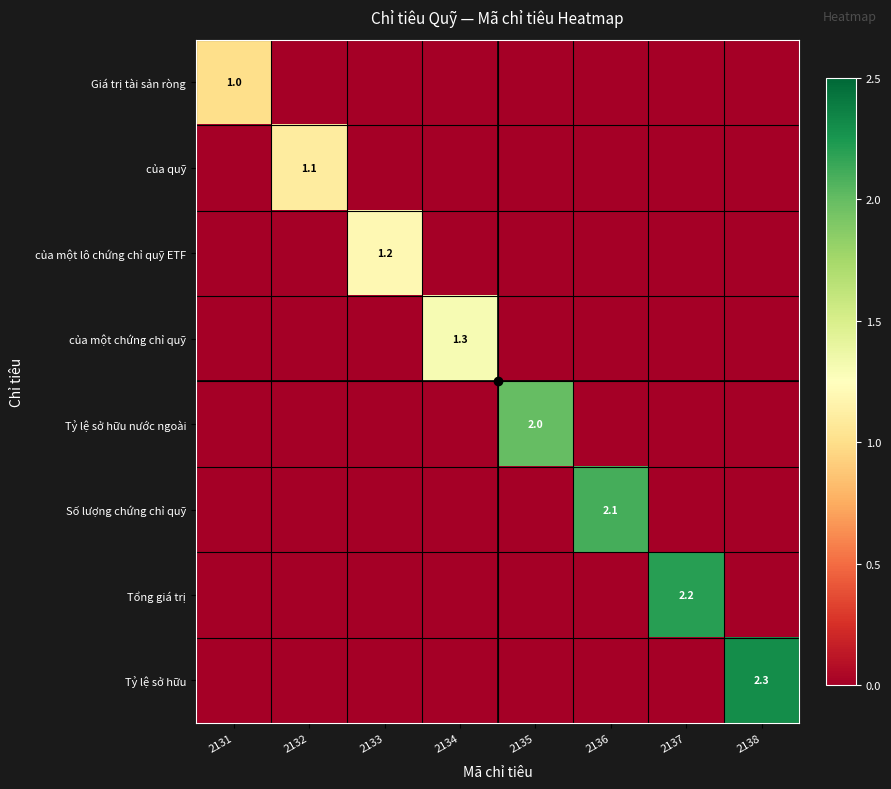

How many data points does each series have?

8